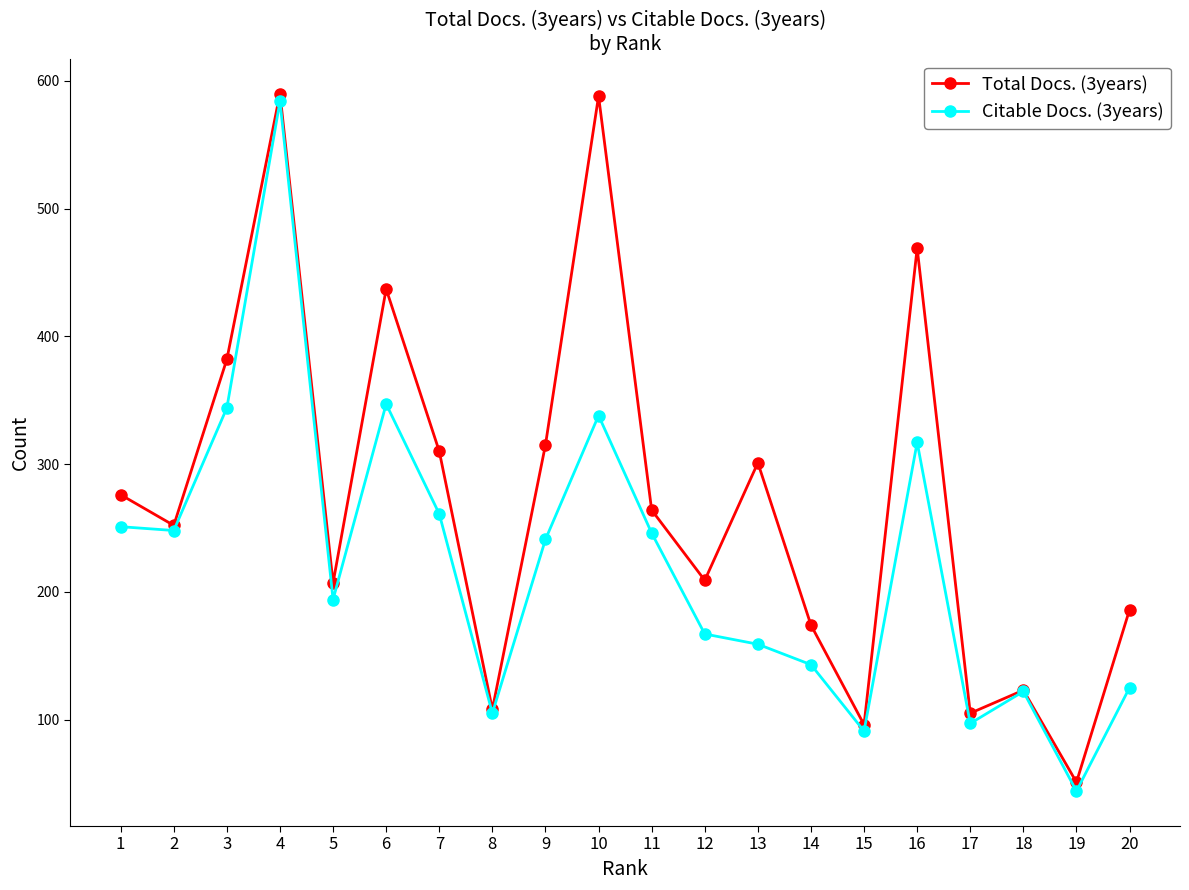

Between 6 and 12, which series saw the biggest shift?

Total Docs. (3years)